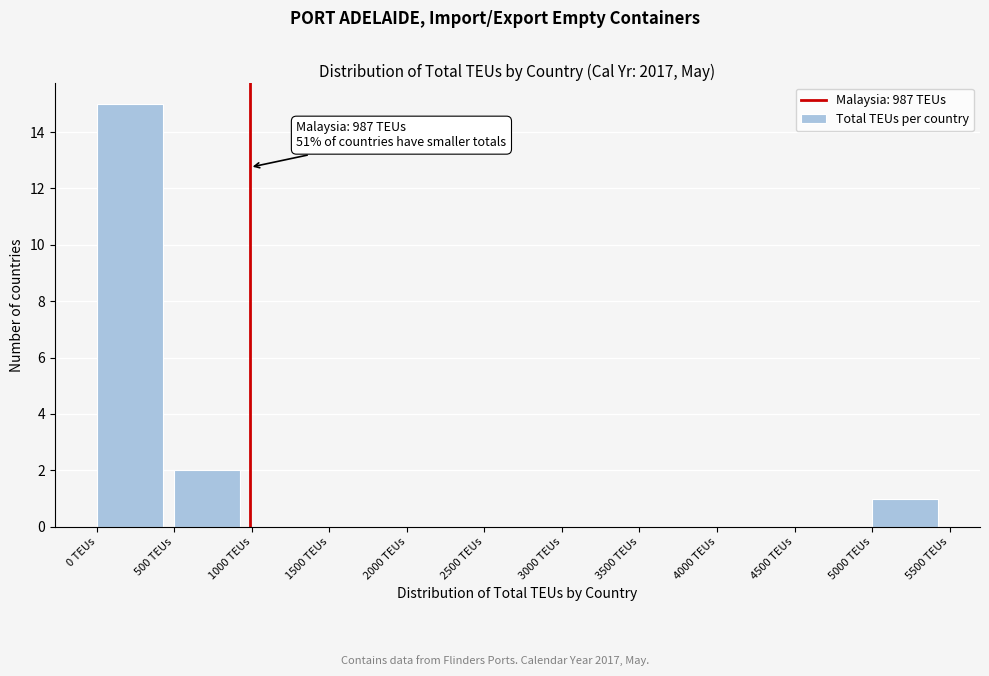

Over which range of the x-axis is the bar tallest?

0 to 500